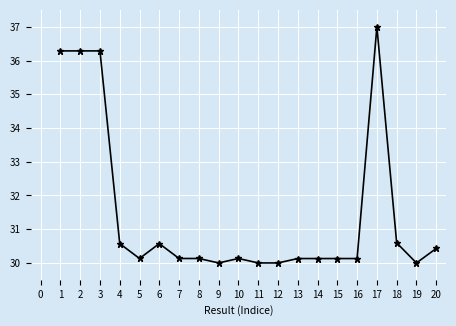

True or false: there are more than 1 points higher than both neighbors.

True